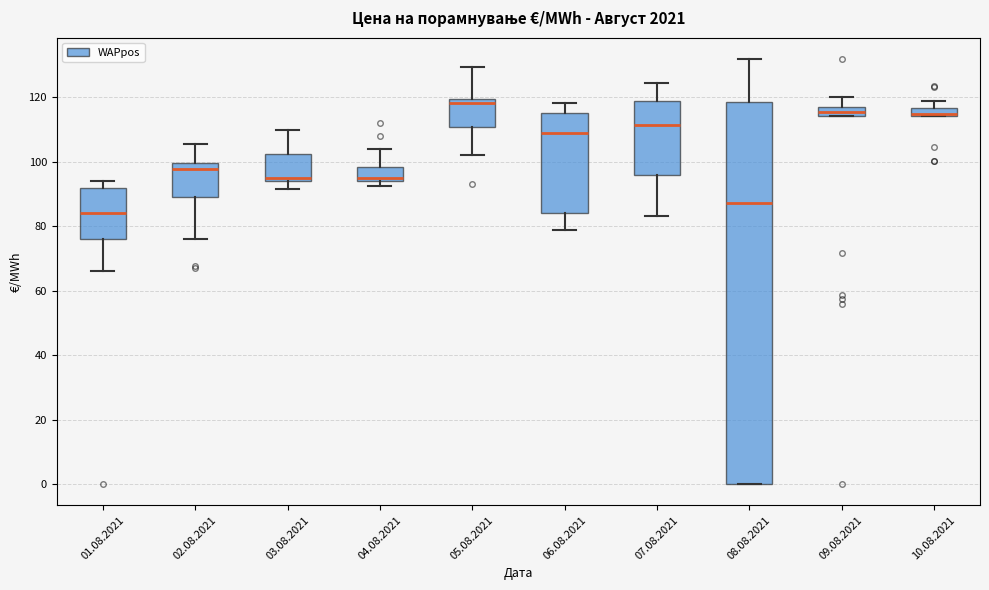

Which box's median line is the highest?

05.08.2021